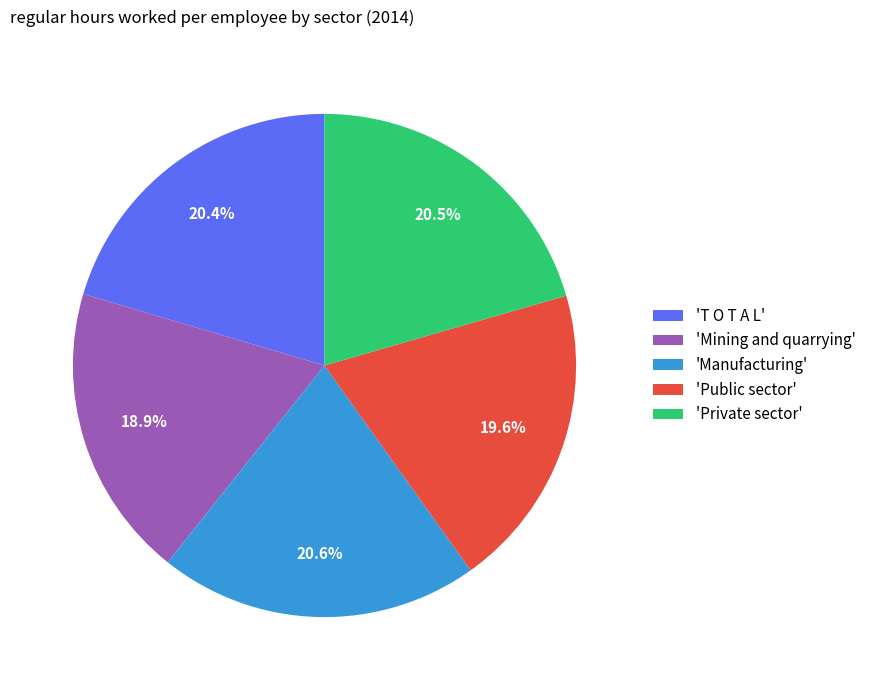

Combined, do 'Mining and quarrying' and 'Private sector' account for over 50%?

No